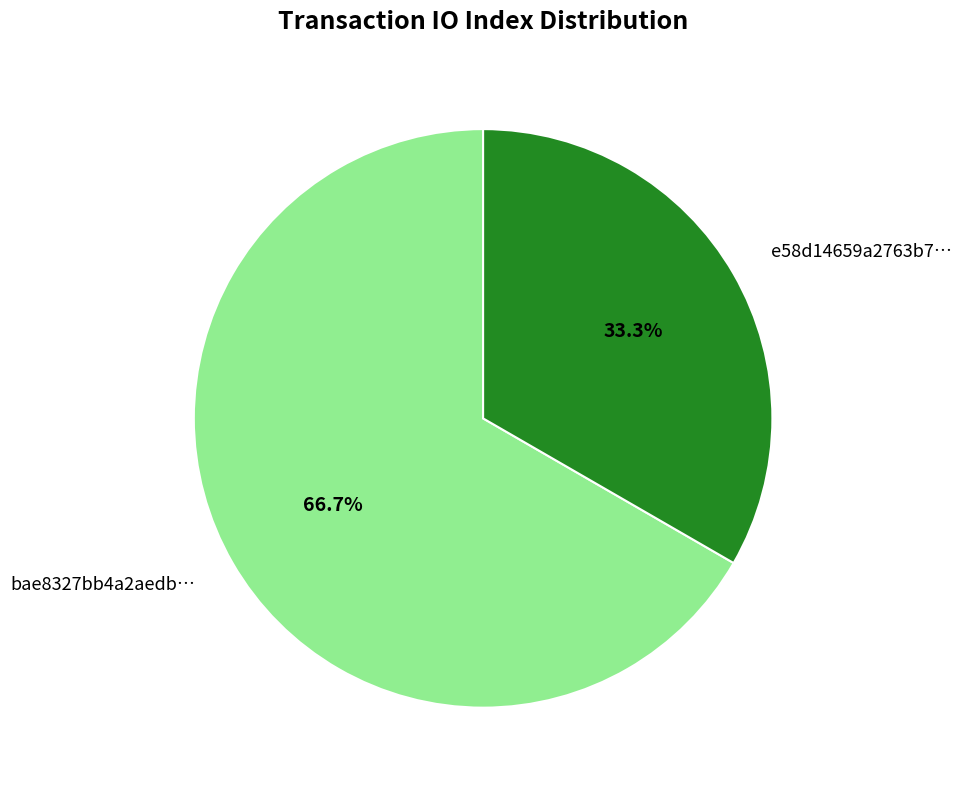

Which category accounts for the majority?

bae8327bb4a2aedb…